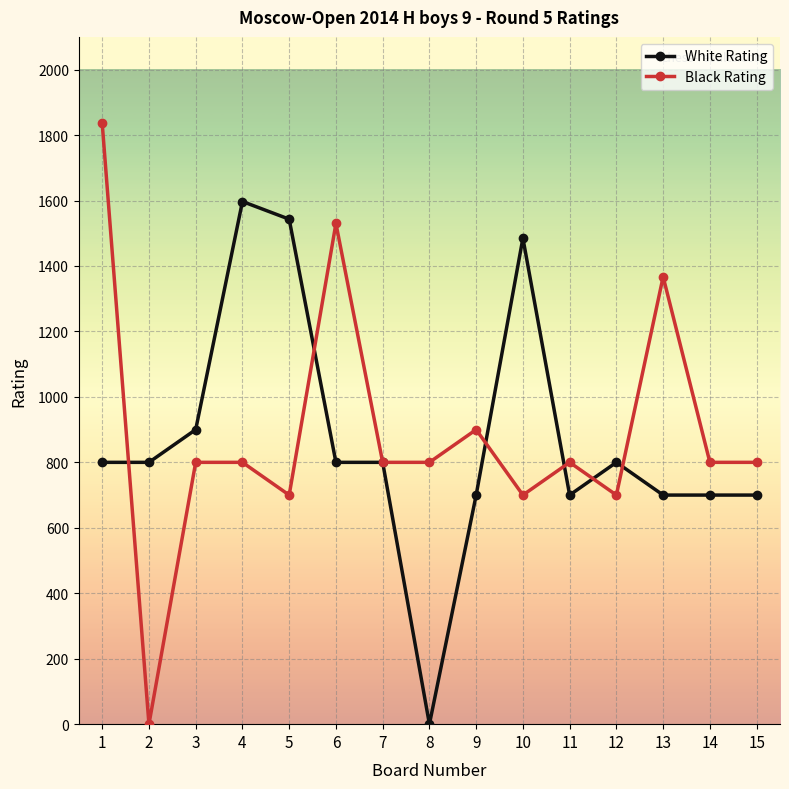

How many positive values does the Black Rating series have?

14